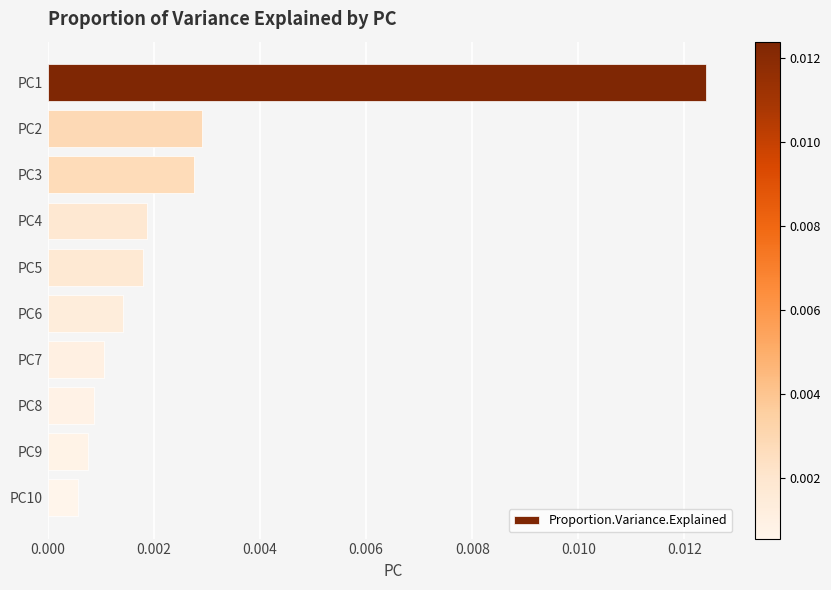

Between PC4 and PC2, which is larger?

PC2